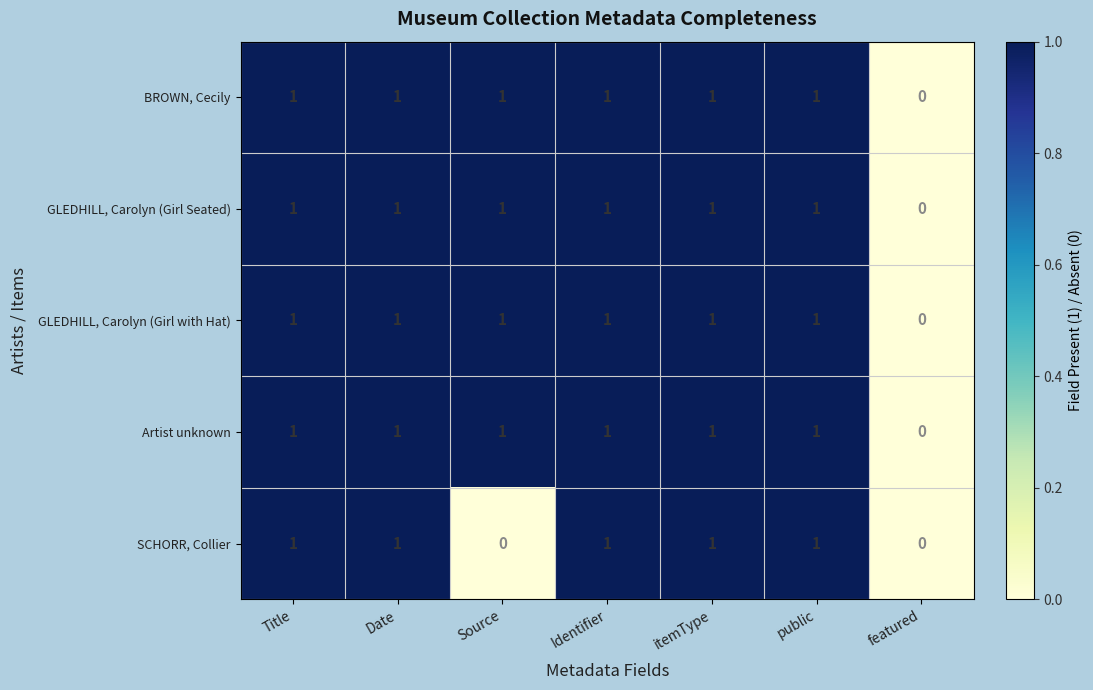

Between Source and itemType, which series saw the biggest shift?

SCHORR, Collier